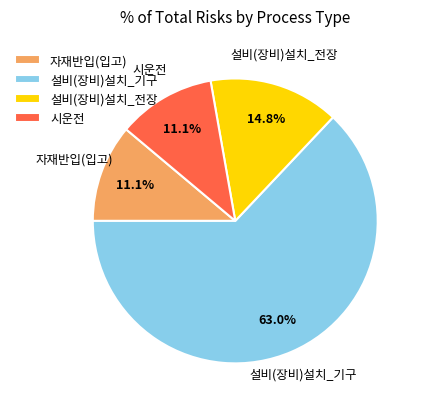

What percentage is the 시운전 slice, to the nearest percent?

11%